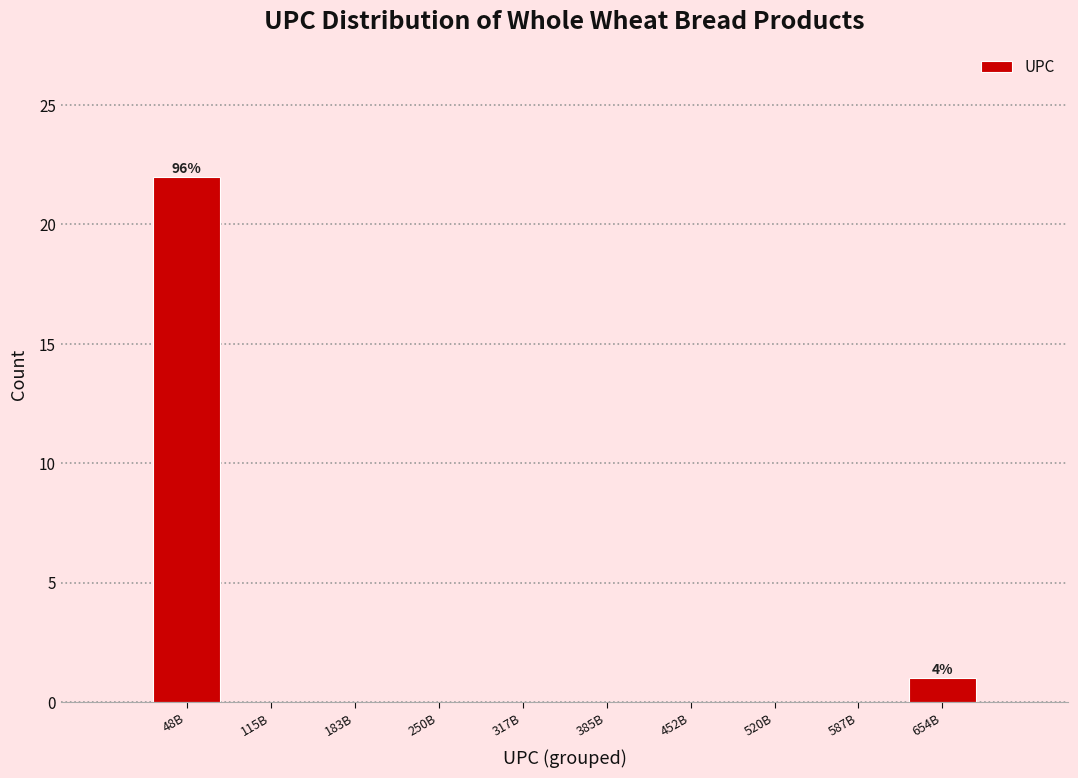

Reading left to right, extract all data points from this chart.

48B=22	115B=0	183B=0	250B=0	317B=0	385B=0	452B=0	520B=0	587B=0	654B=1